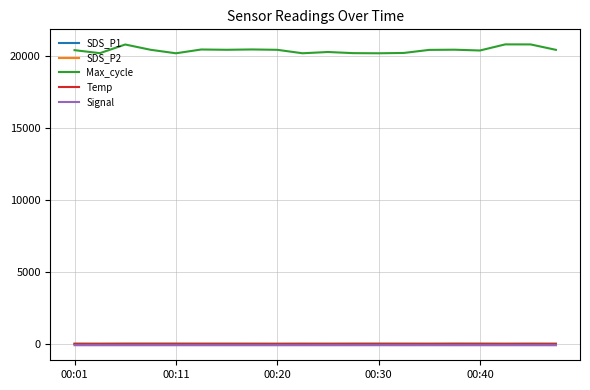

What is the difference between the maximum and minimum values in the SDS_P2 series?

3.5